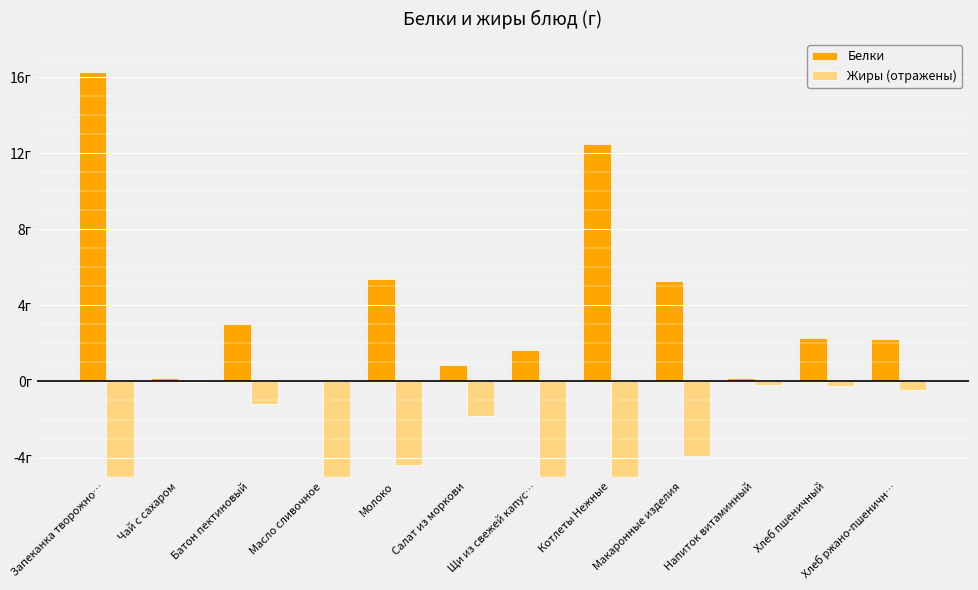

Between Салат из моркови and Батон пектиновый, which is larger?

Батон пектиновый